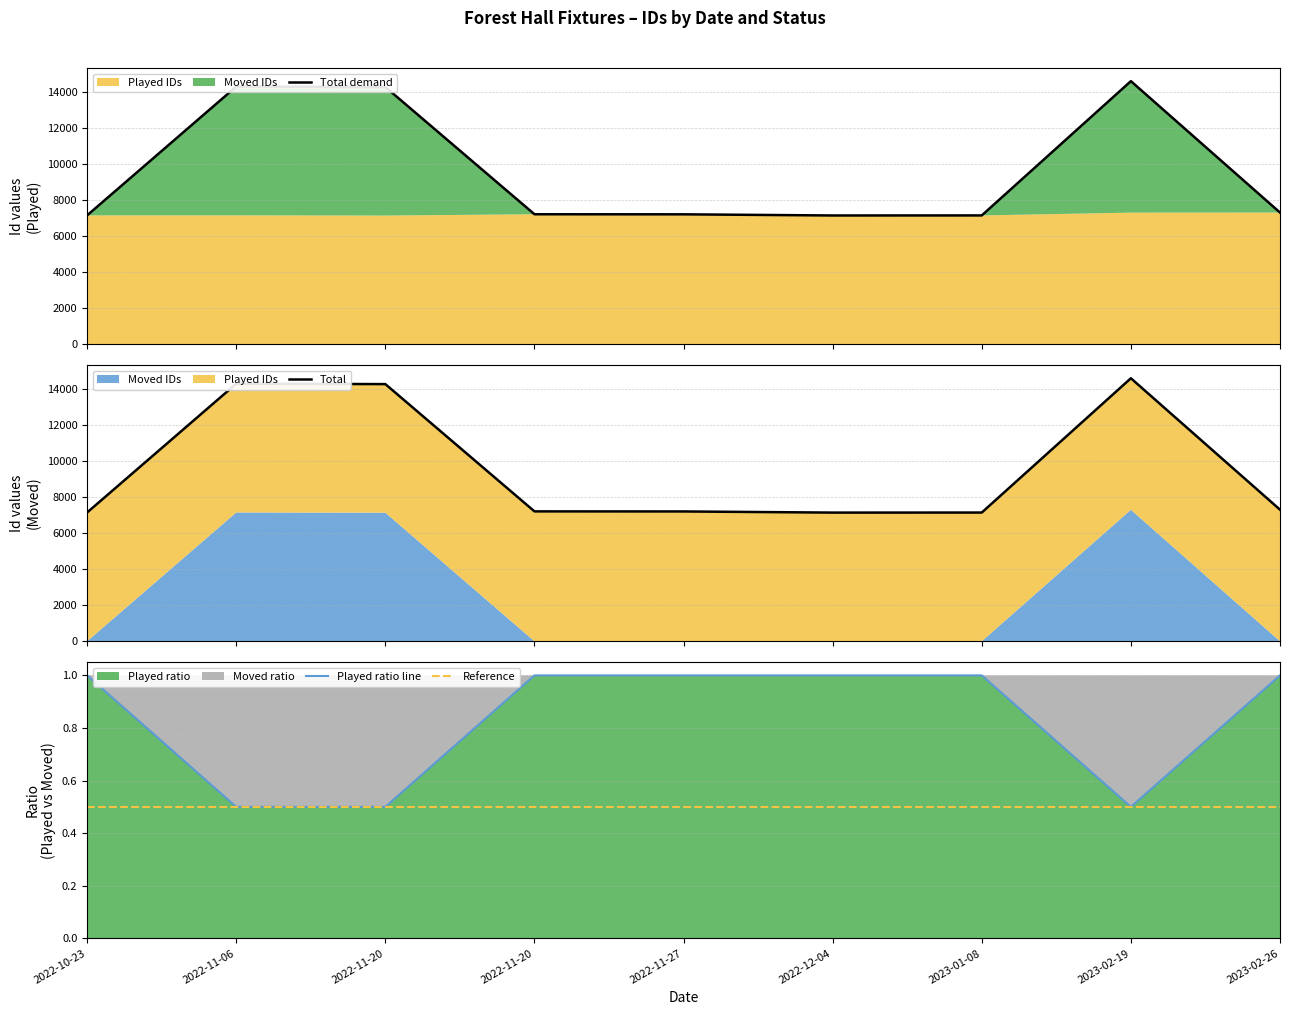

What is the highest value of the Total demand series?

14610.0